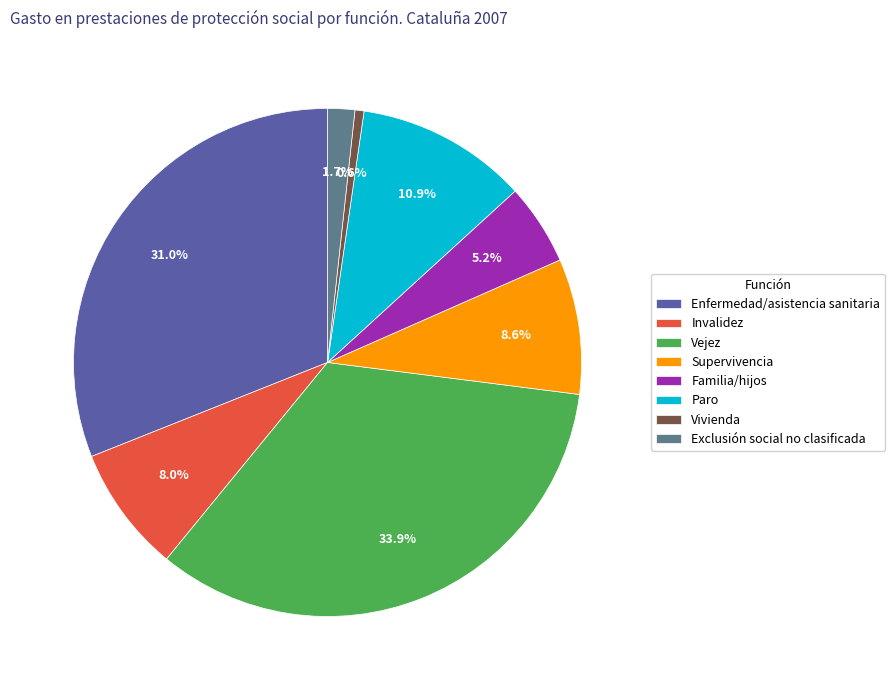

Is it true that Vejez is 34% of the pie?

True